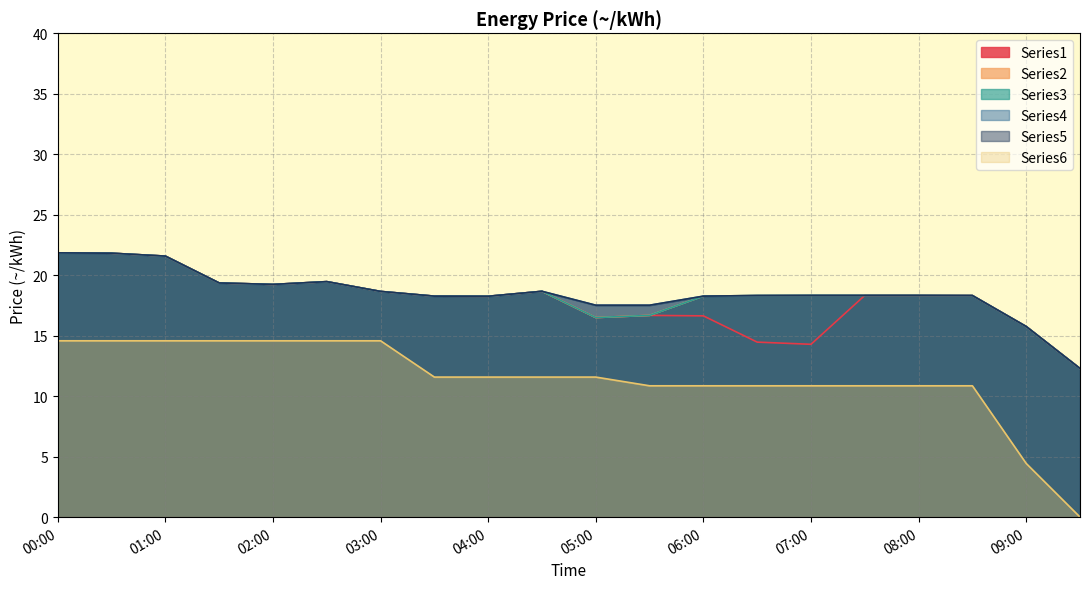

At which category does Series2 reach its first local peak?

02:30